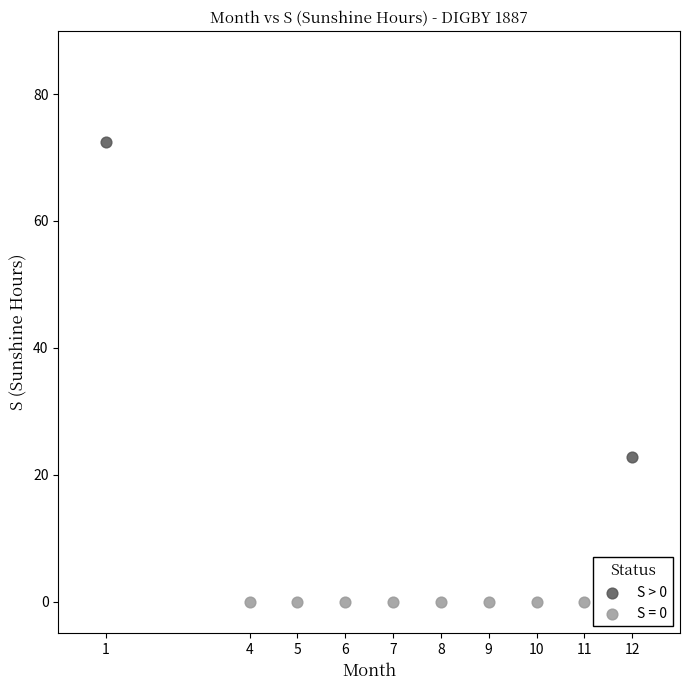

What are all the series names shown in the legend?

S > 0, S = 0